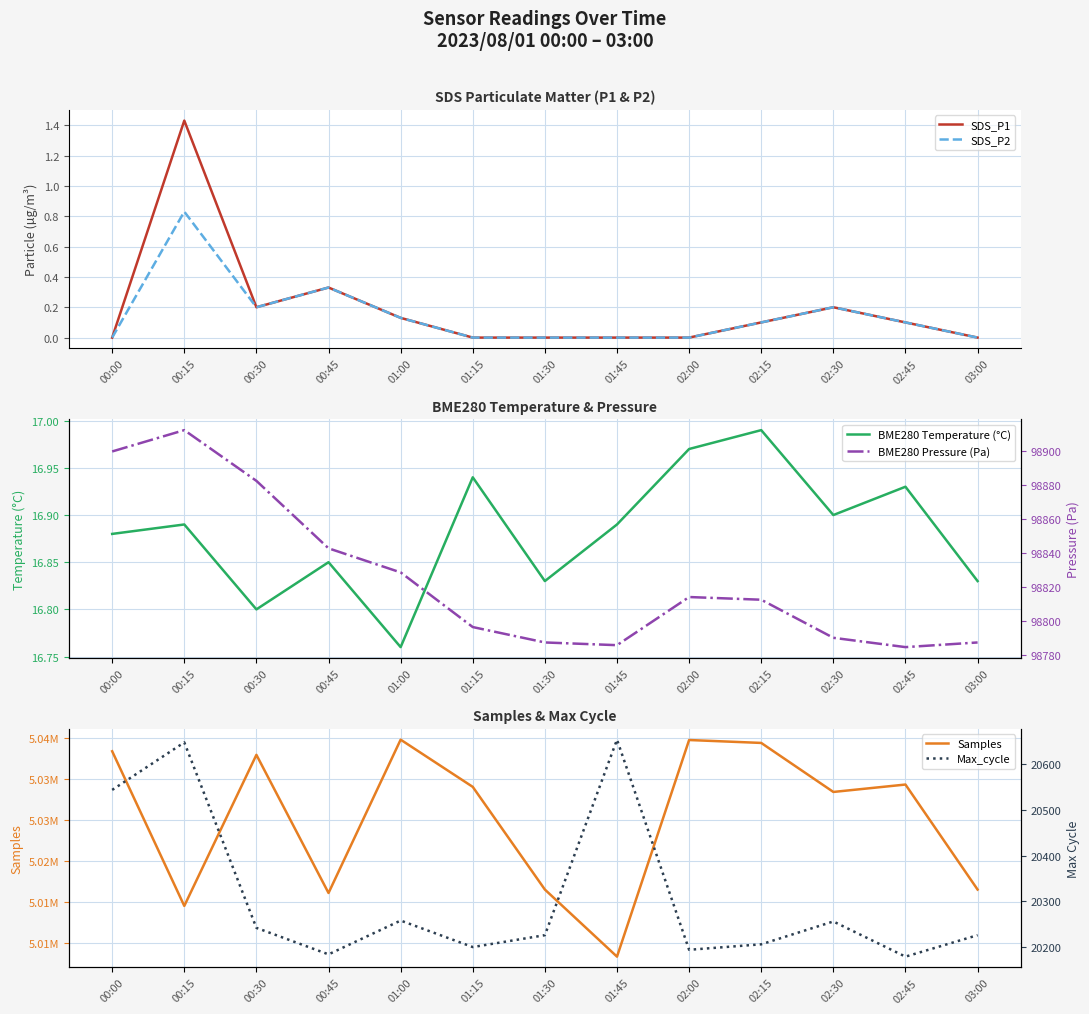

Where is the first local minimum for SDS_P1?

00:30